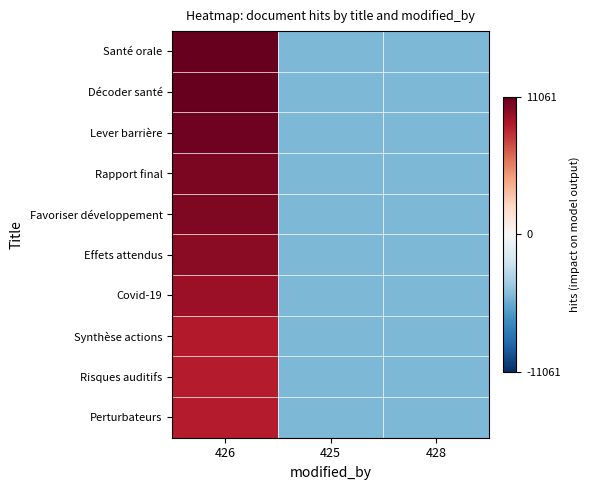

At 425, list the series in order from largest to smallest.

Santé orale, Décoder santé, Lever barrière, Rapport final, Favoriser développement, Effets attendus, Covid-19, Synthèse actions, Risques auditifs, Perturbateurs